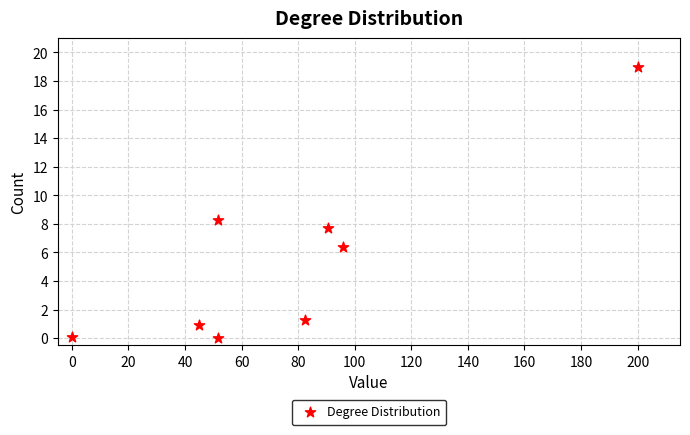

What is the average Y value?

5.4